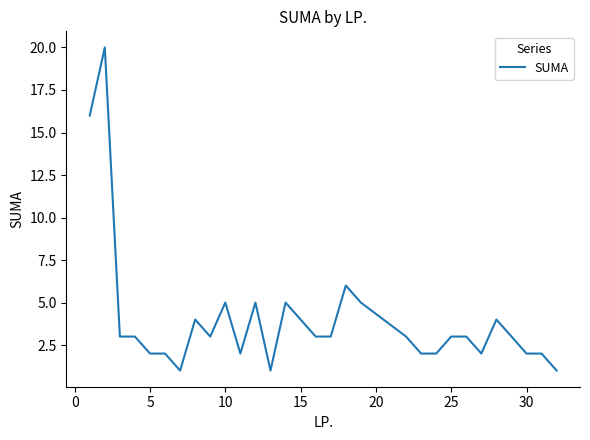

What is the maximum value shown in the chart?

20